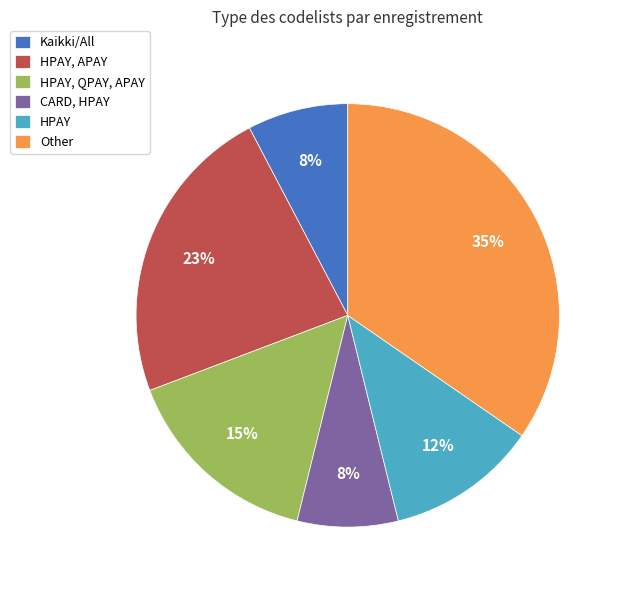

Count the number of slices in the pie.

6